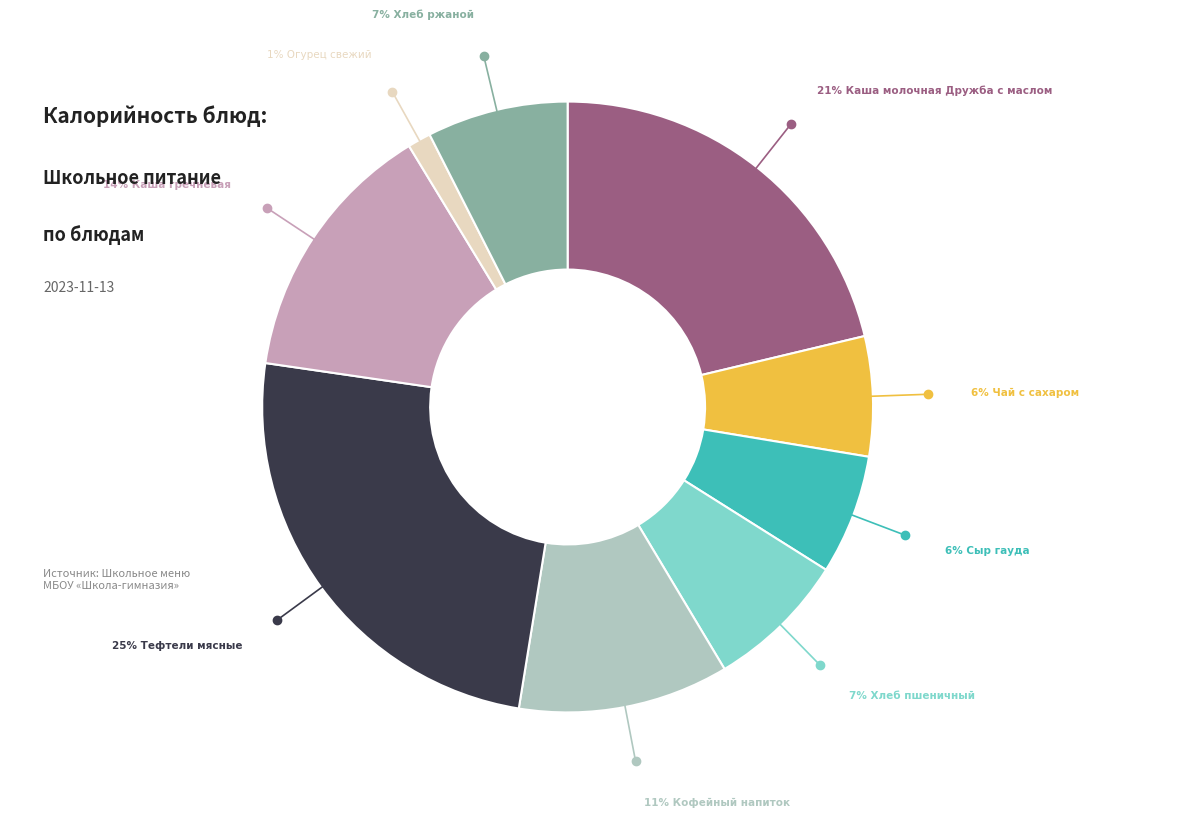

Is there any slice that represents more than half of the pie?

No